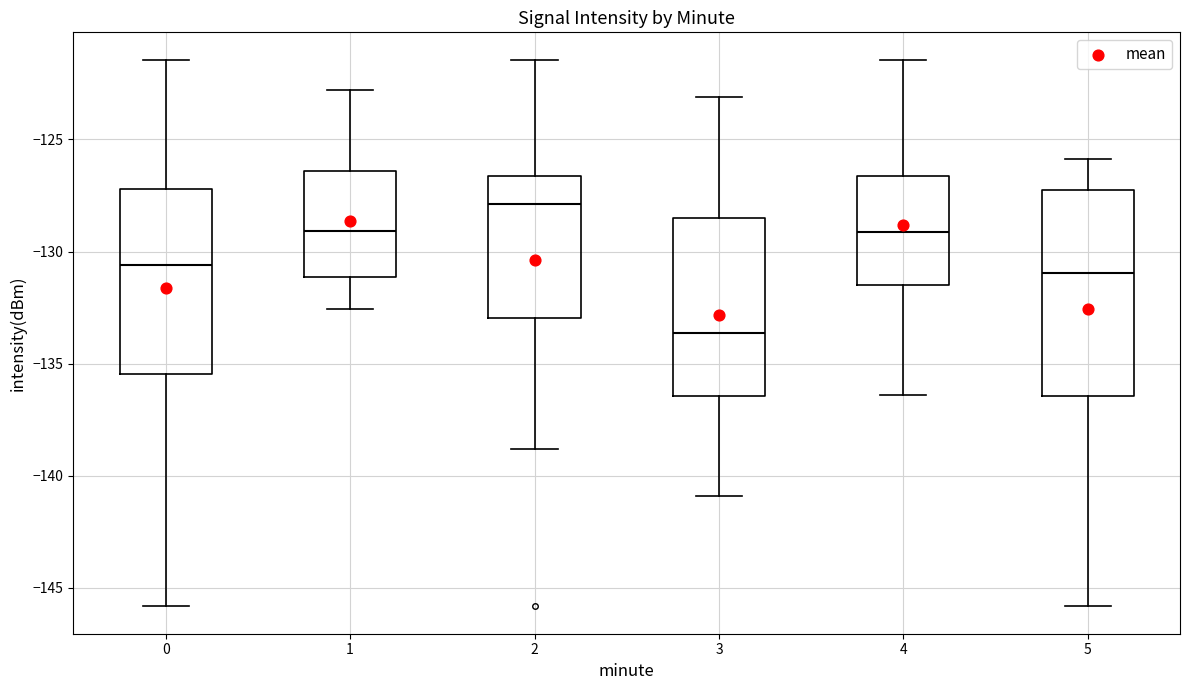

Which box has the lowest median line?

3